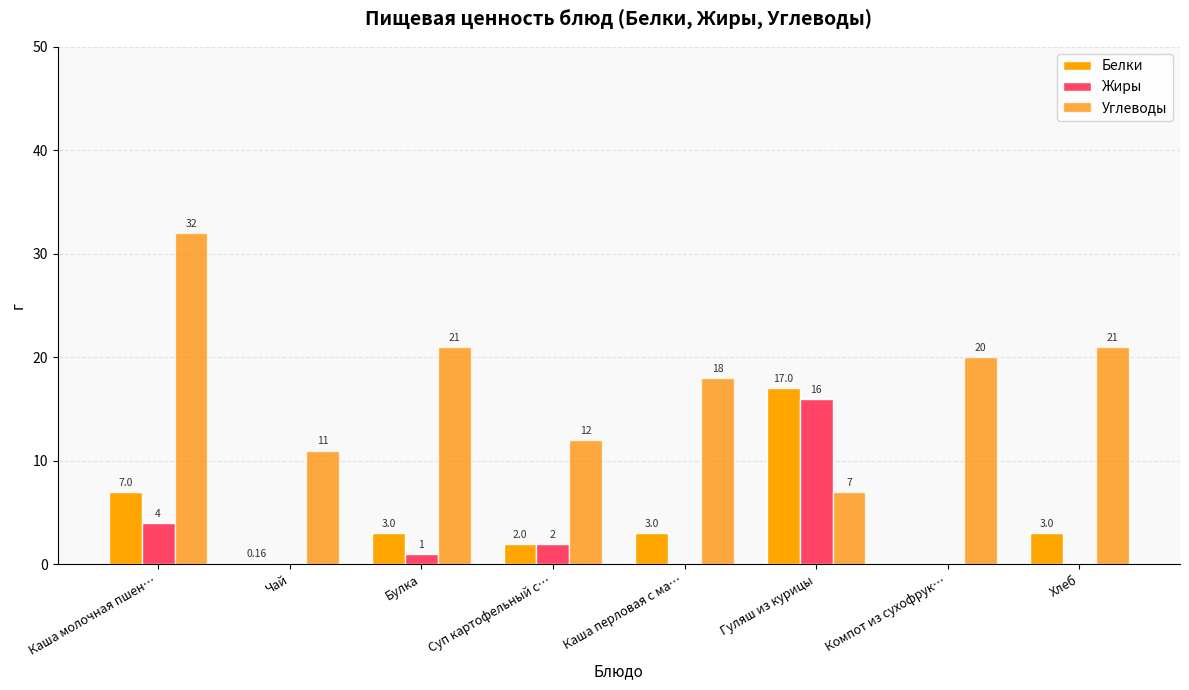

The value of Жиры at Чай is 0.0. True or false?

True